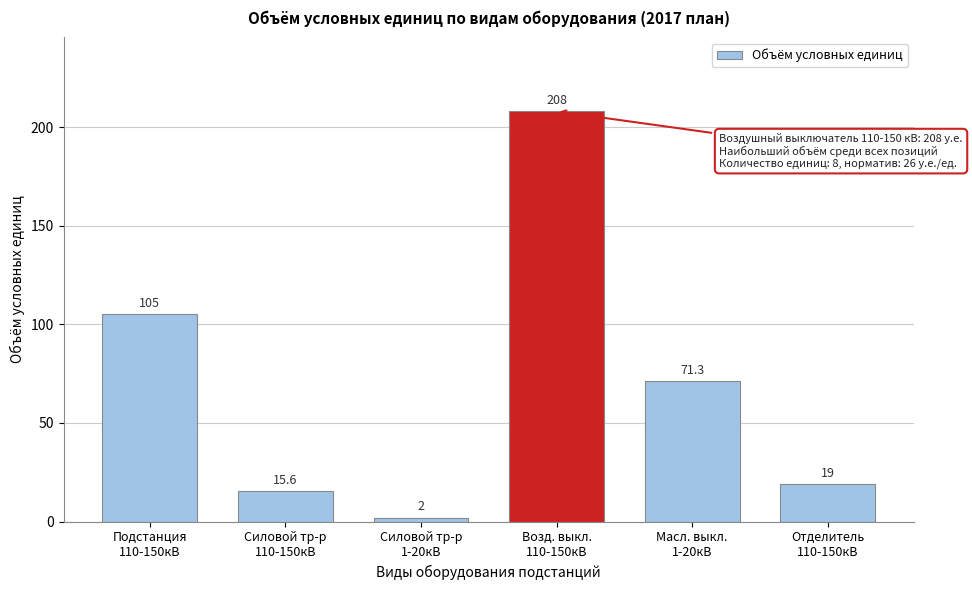

Reading right to left, transcribe all the data shown in this chart.

19.0	71.3	208.0	2.0	15.6	105.0